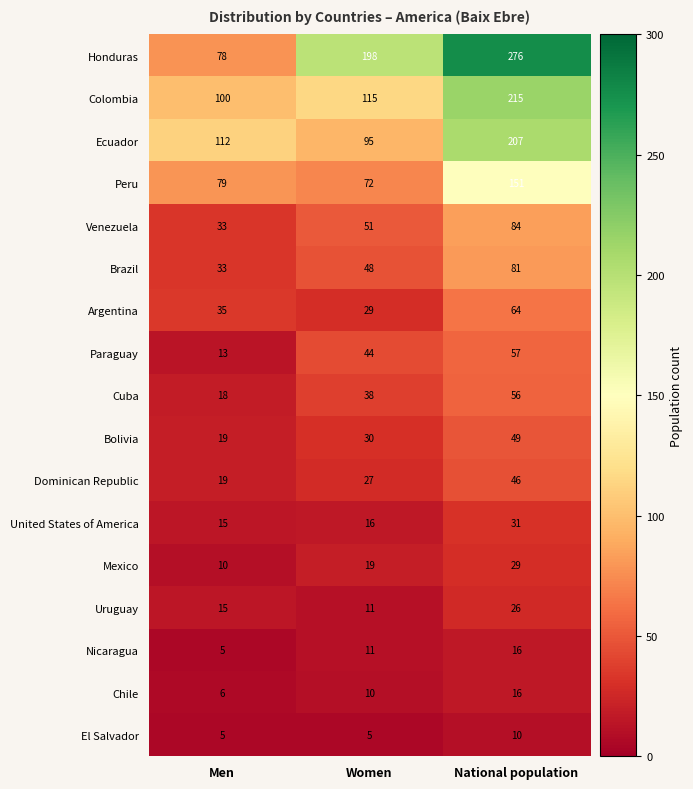

At which category is the sum across all series the highest?

National population